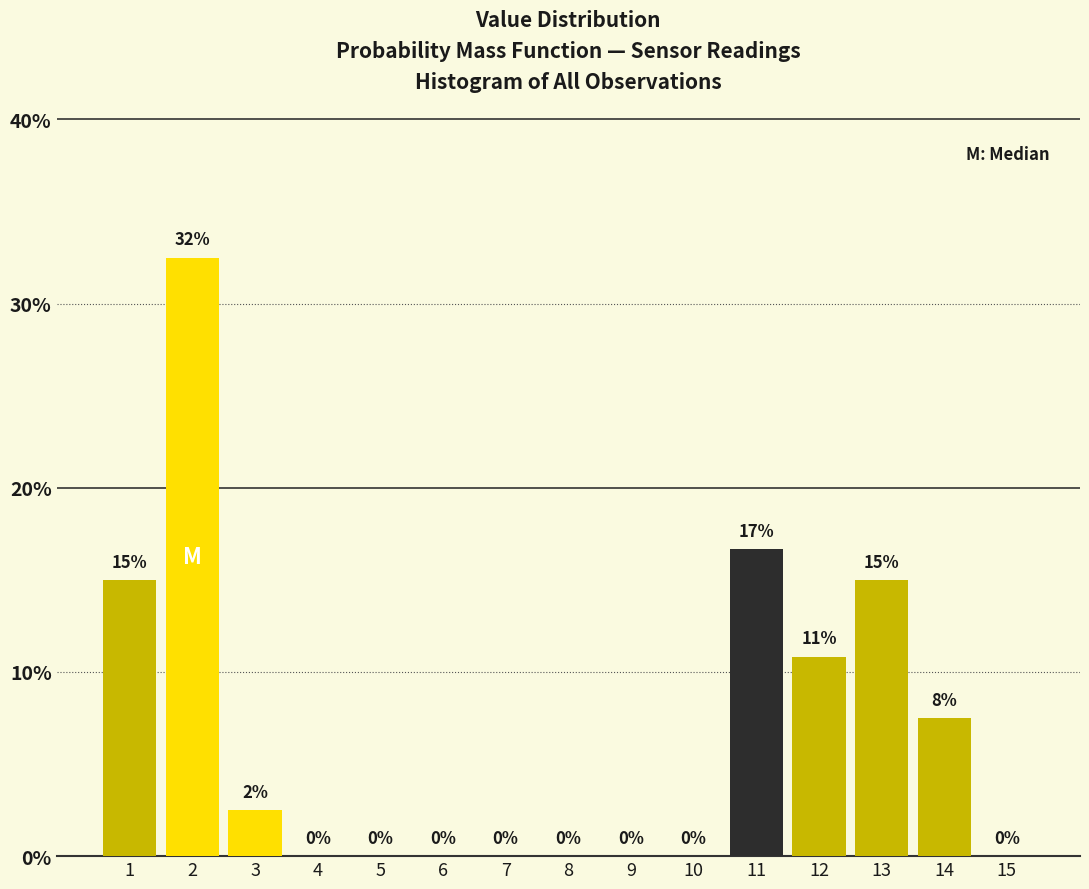

What is the maximum value shown in the chart?

32.5